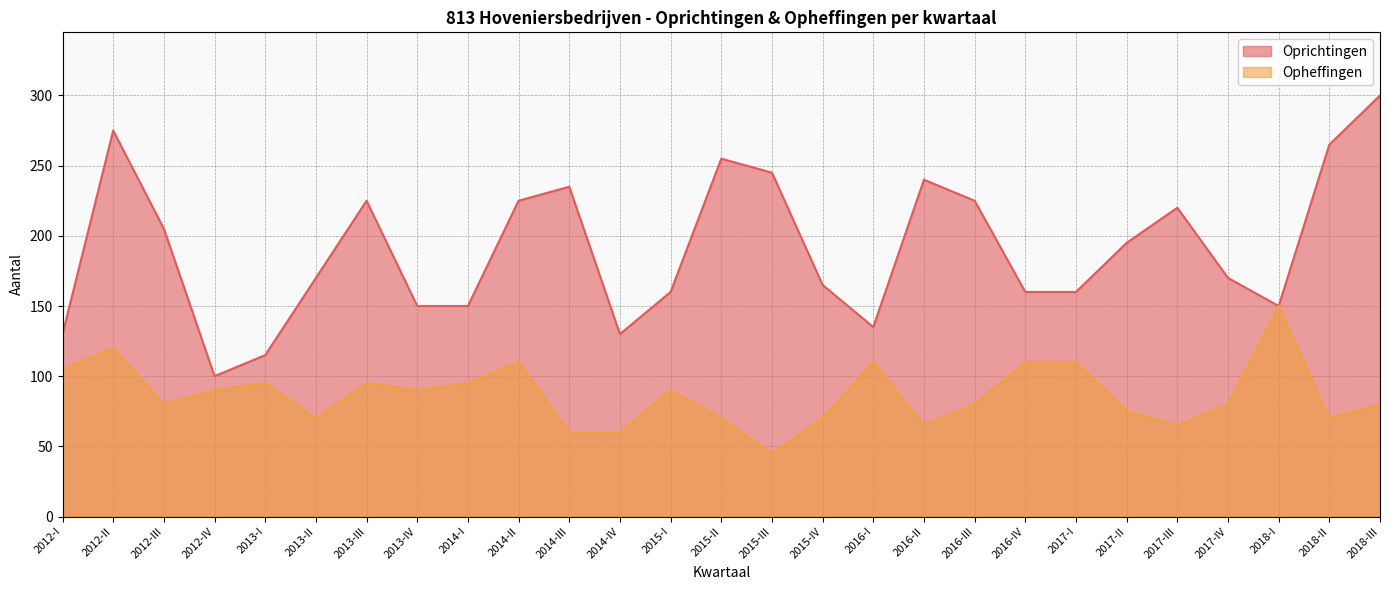

What are all the series names shown in the legend?

Oprichtingen, Opheffingen